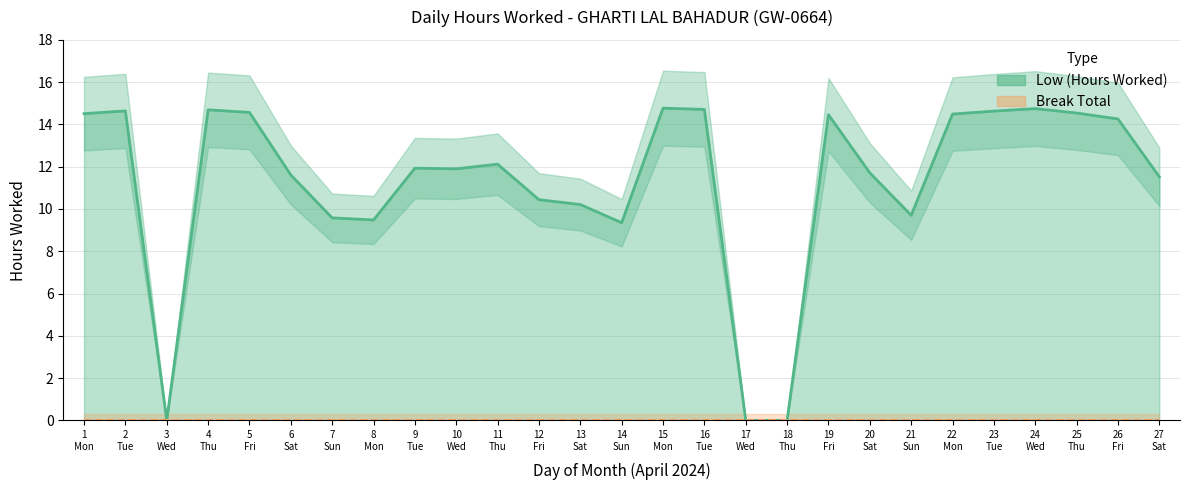

What is the ratio of the value at 27
Sat to the value at 1
Mon?

0.8